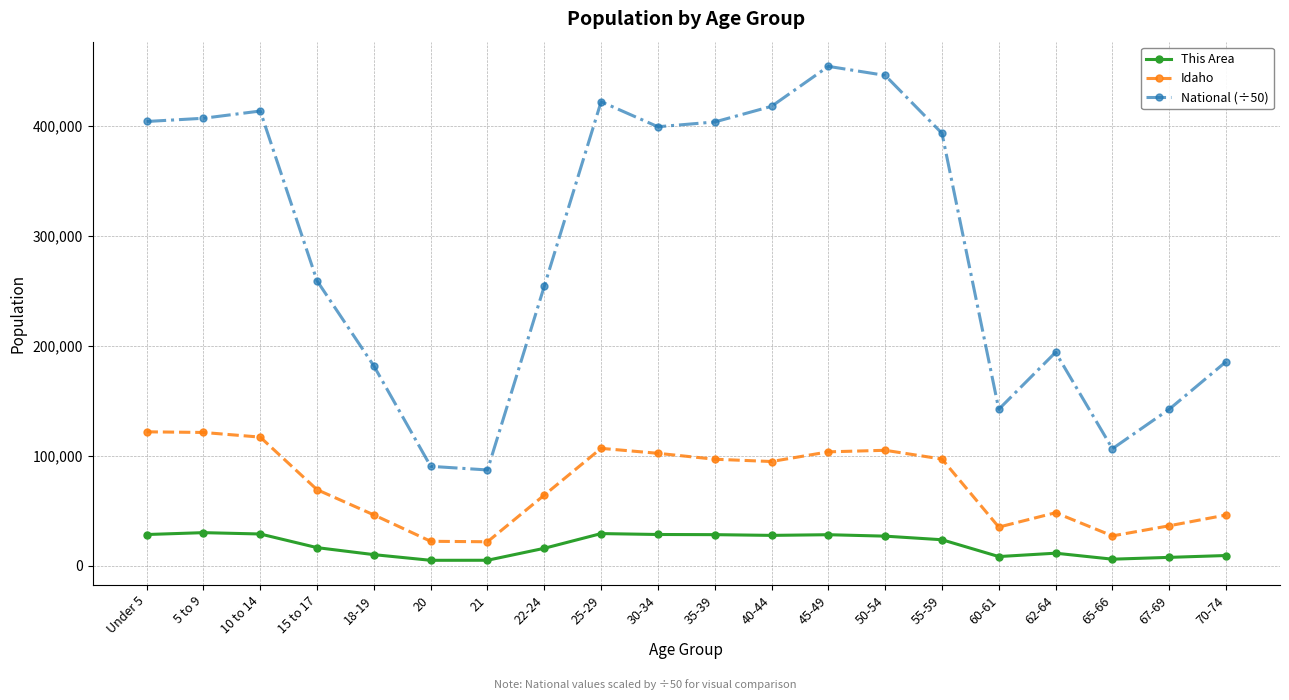

Rank the series by their maximum value, from lowest to highest.

This Area, Idaho, National (÷50)